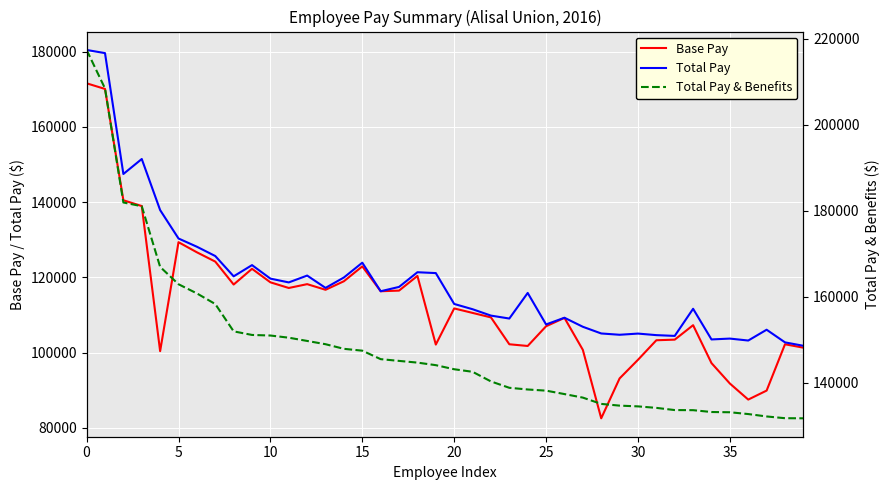

True or false: Base Pay has a value of 47398.5 at 15.

False